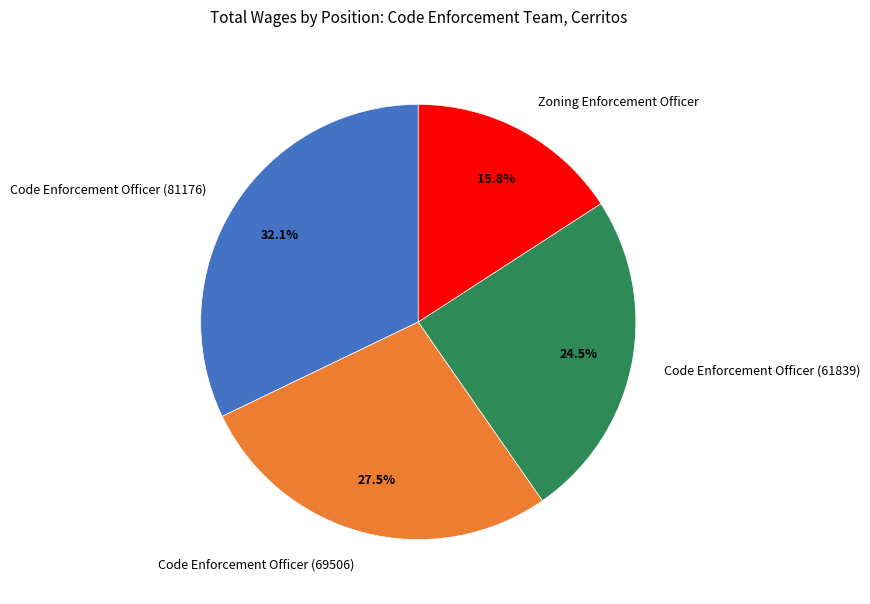

Between Zoning Enforcement Officer and Code Enforcement Officer (69506), which is larger?

Code Enforcement Officer (69506)